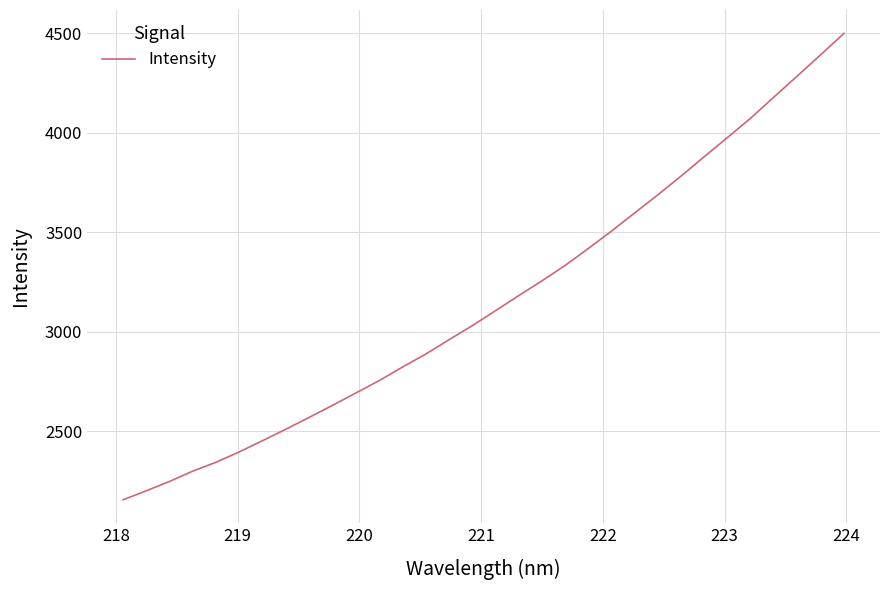

What is the maximum value shown in the chart?

4499.8